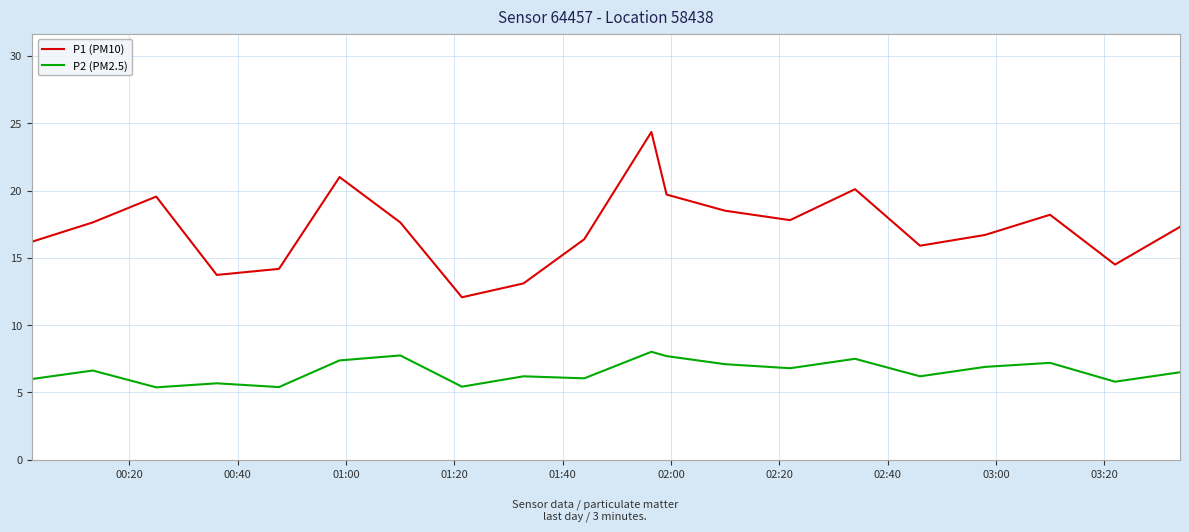

Does the chart display data point markers on the line(s)?

No